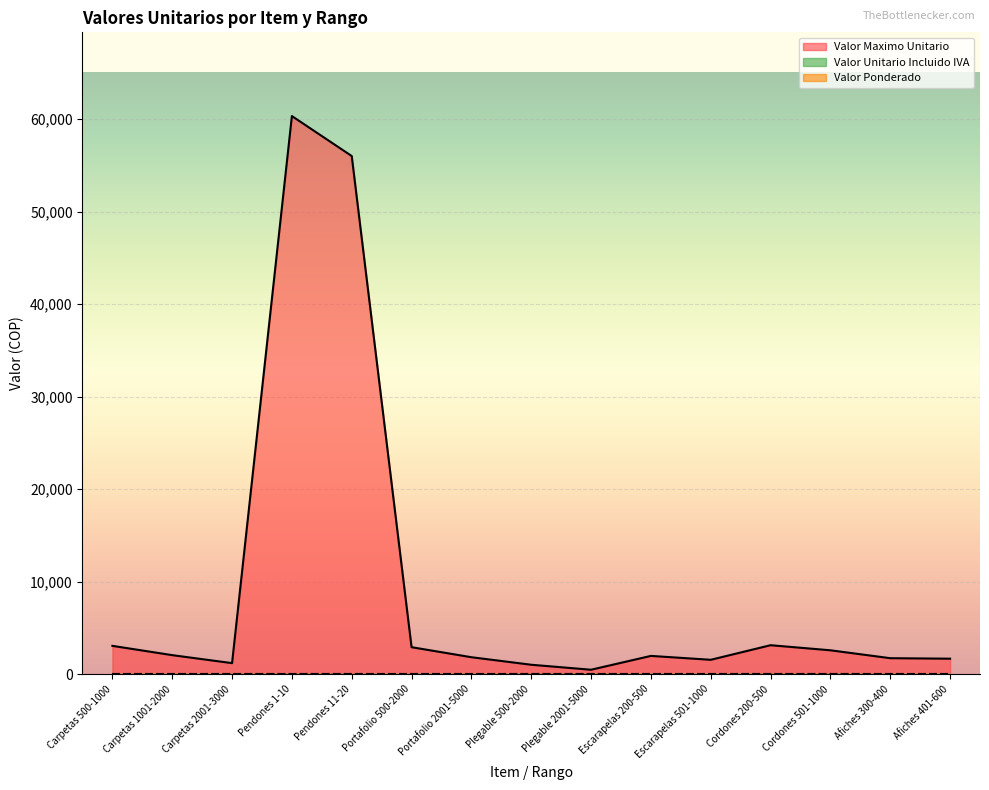

Between Escarapelas 200-500 and Afiches 300-400, which is larger?

Escarapelas 200-500